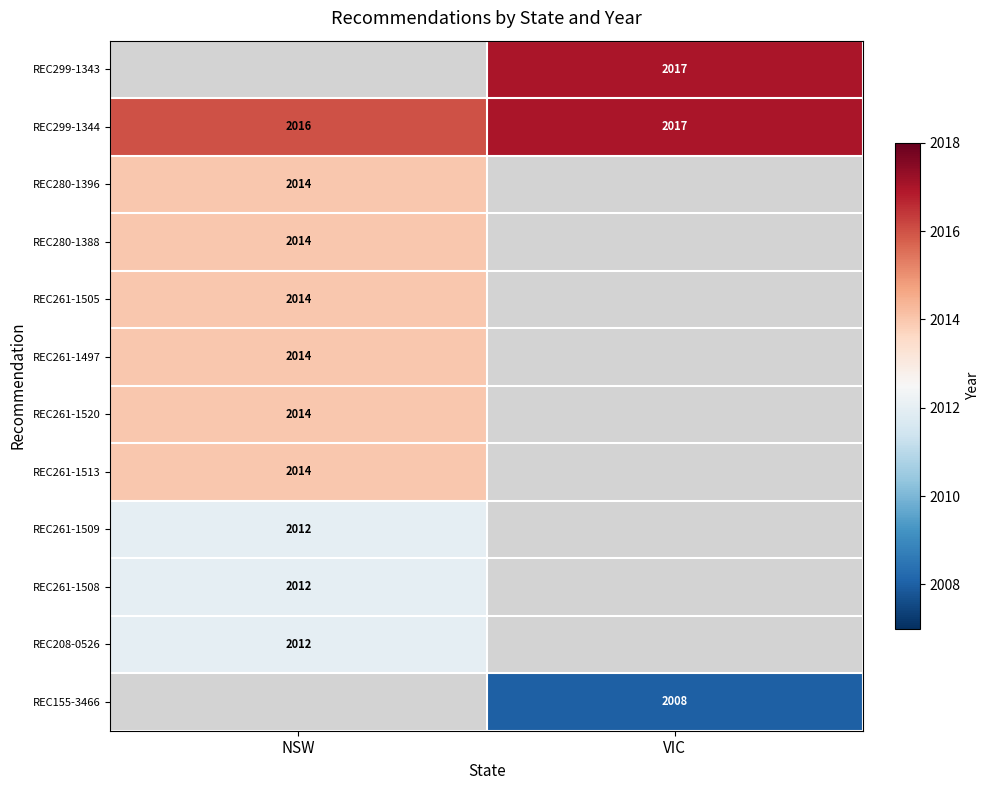

What is the sum of the REC299-1344 values at NSW and VIC?

4033